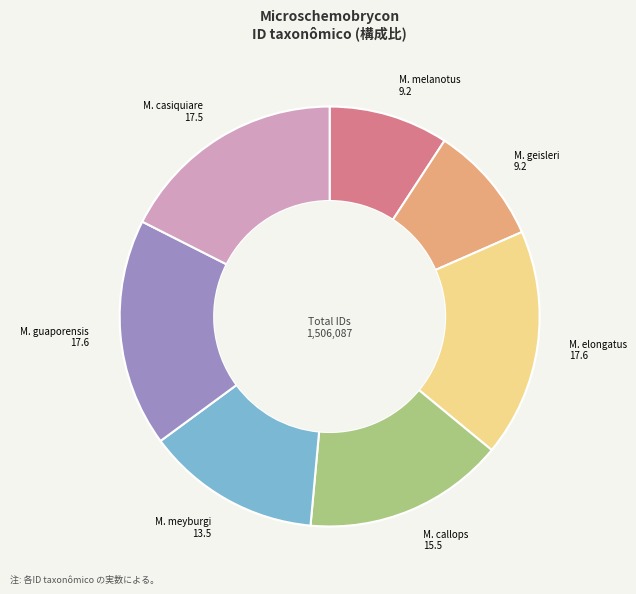

Is there a majority slice in this chart?

No